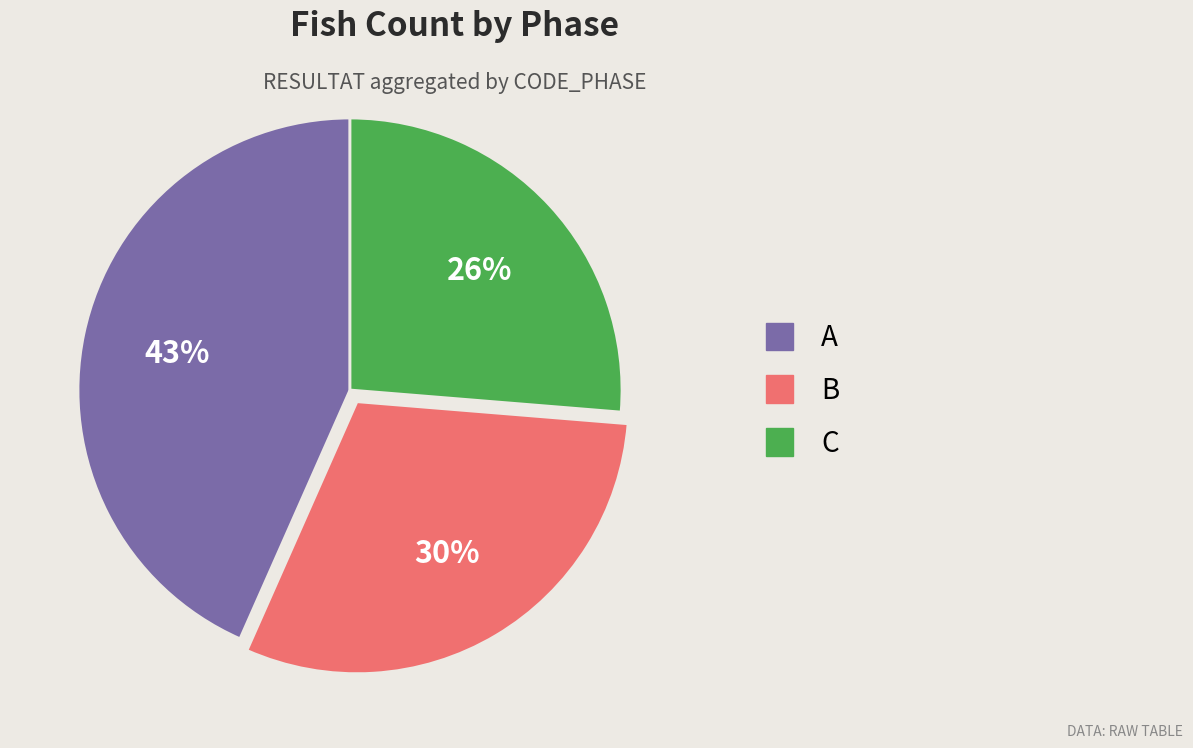

Is there a majority slice in this chart?

No